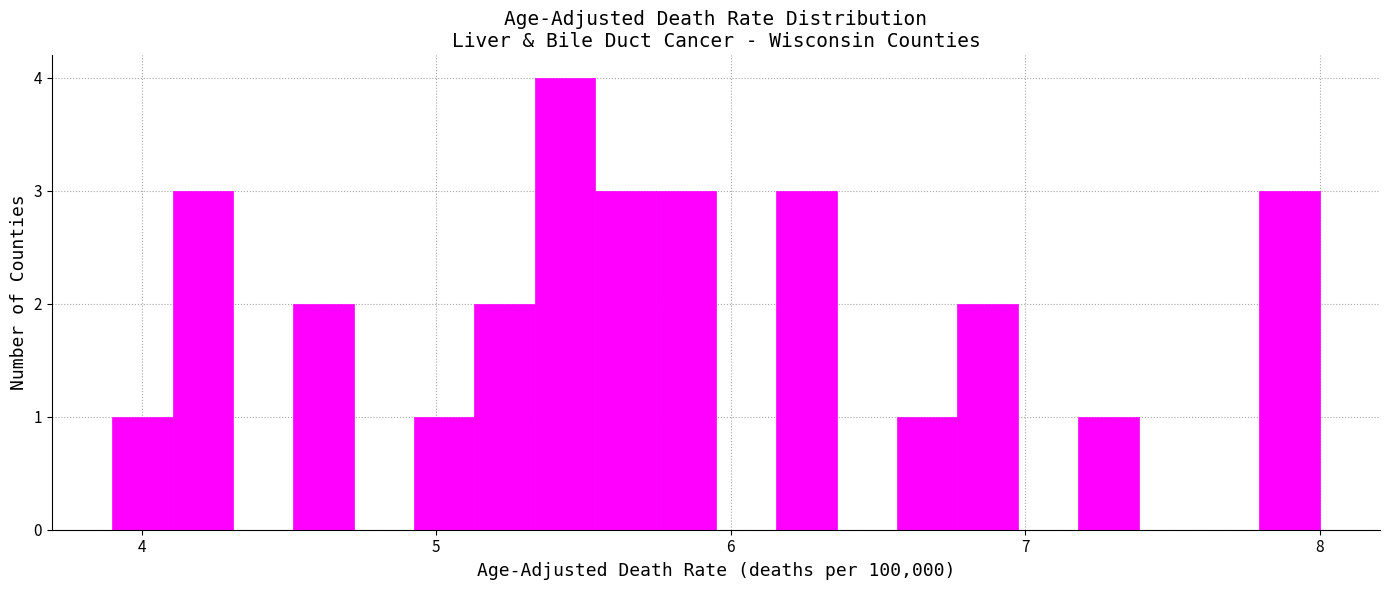

Read against the x-axis, roughly where is the centre of the tallest bar?

5.4